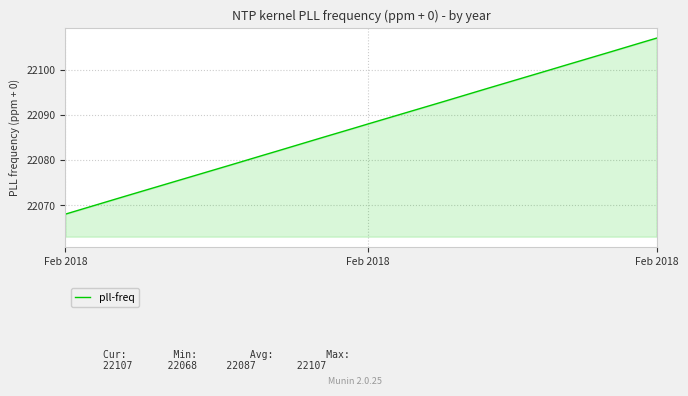

What is the minimum value shown in the chart?

22068